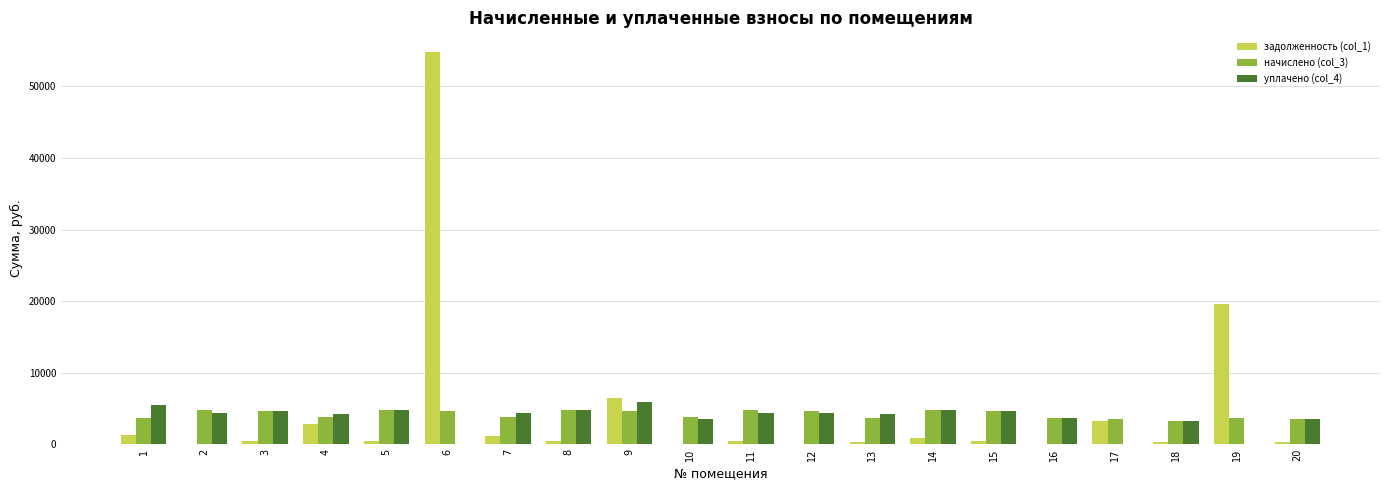

What is the sum of the уплачено (col_4) values at 18 and 9?

9142.4